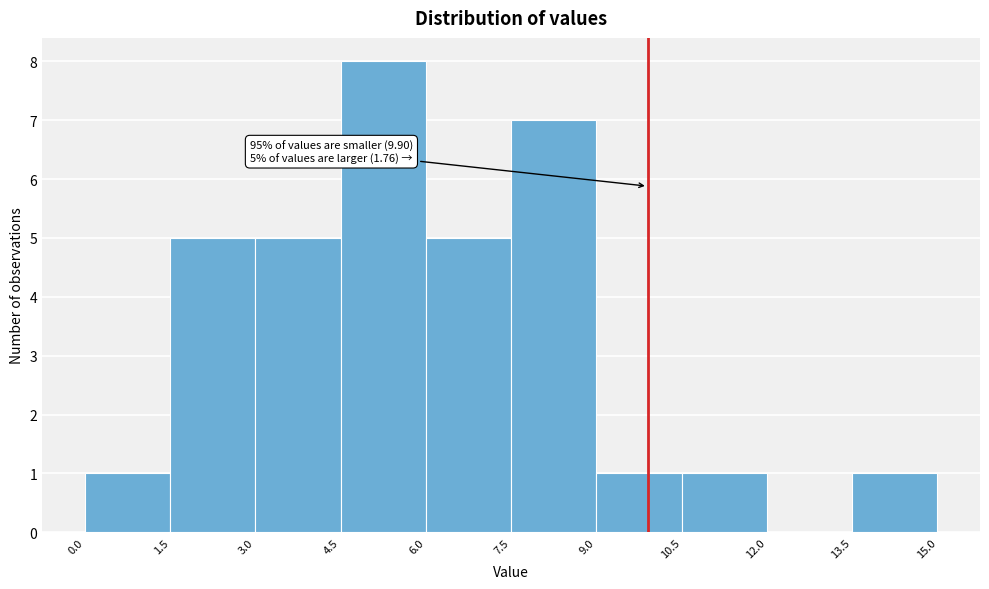

Over which range of the x-axis is the bar tallest?

4.5 to 6.0